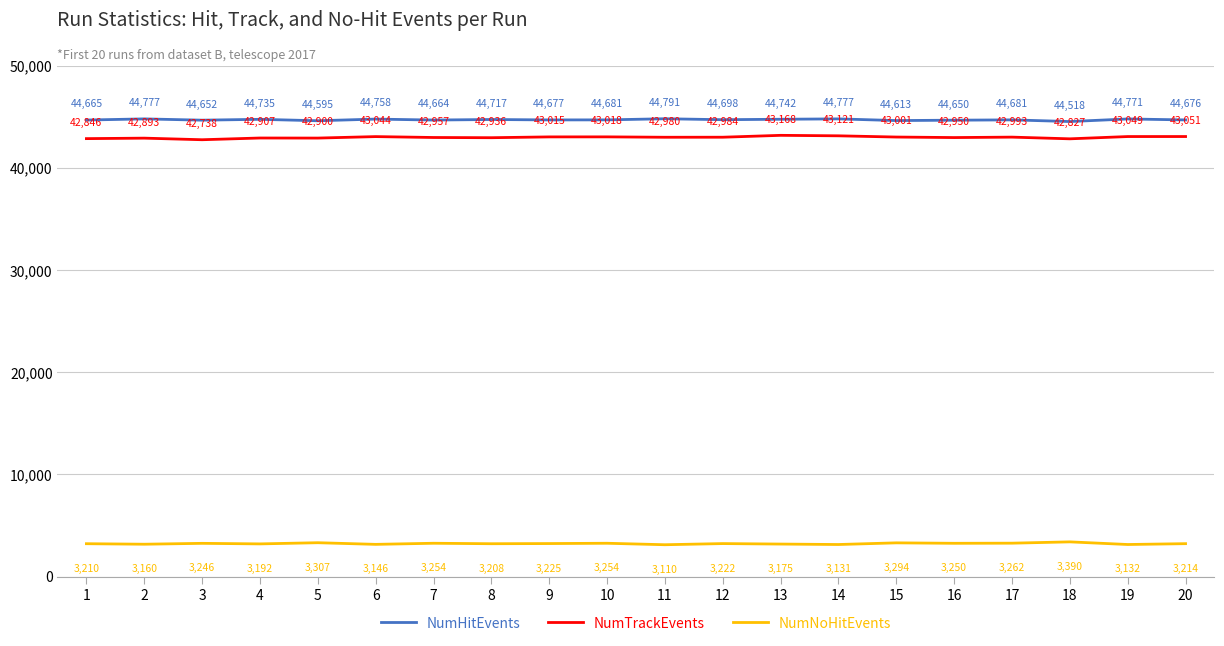

The value of NumNoHitEvents at 15 is 3294. True or false?

True